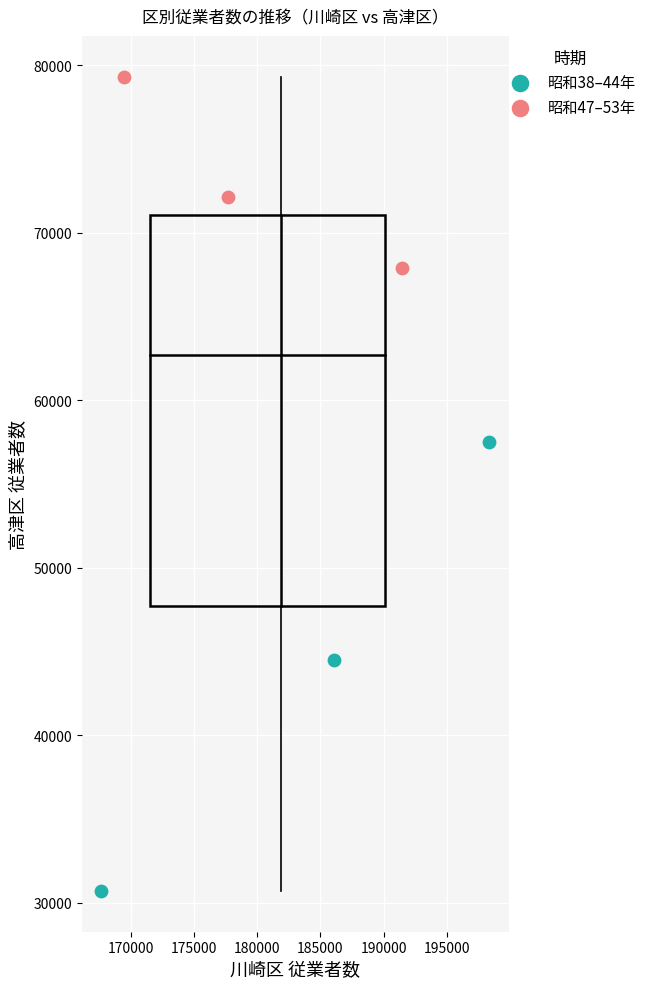

Which series contains the highest Y value?

昭和47–53年